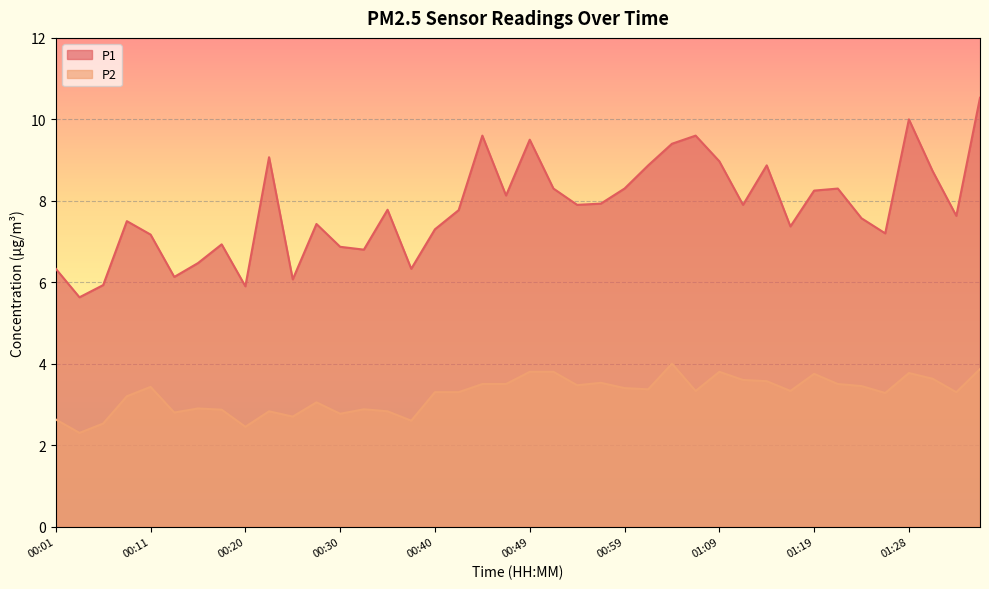

What is the difference between the maximum and minimum values in the P2 series?

1.7